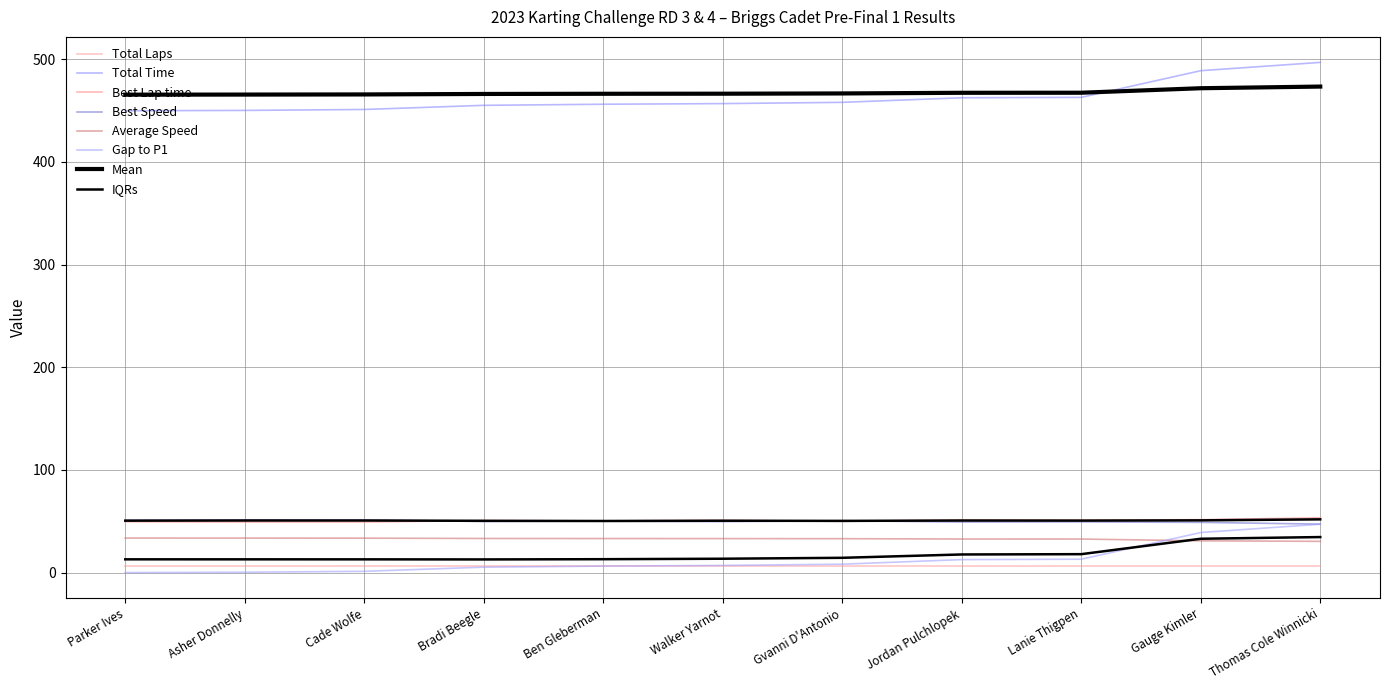

What is the total value across all series at Bradi Beegle?

594.0